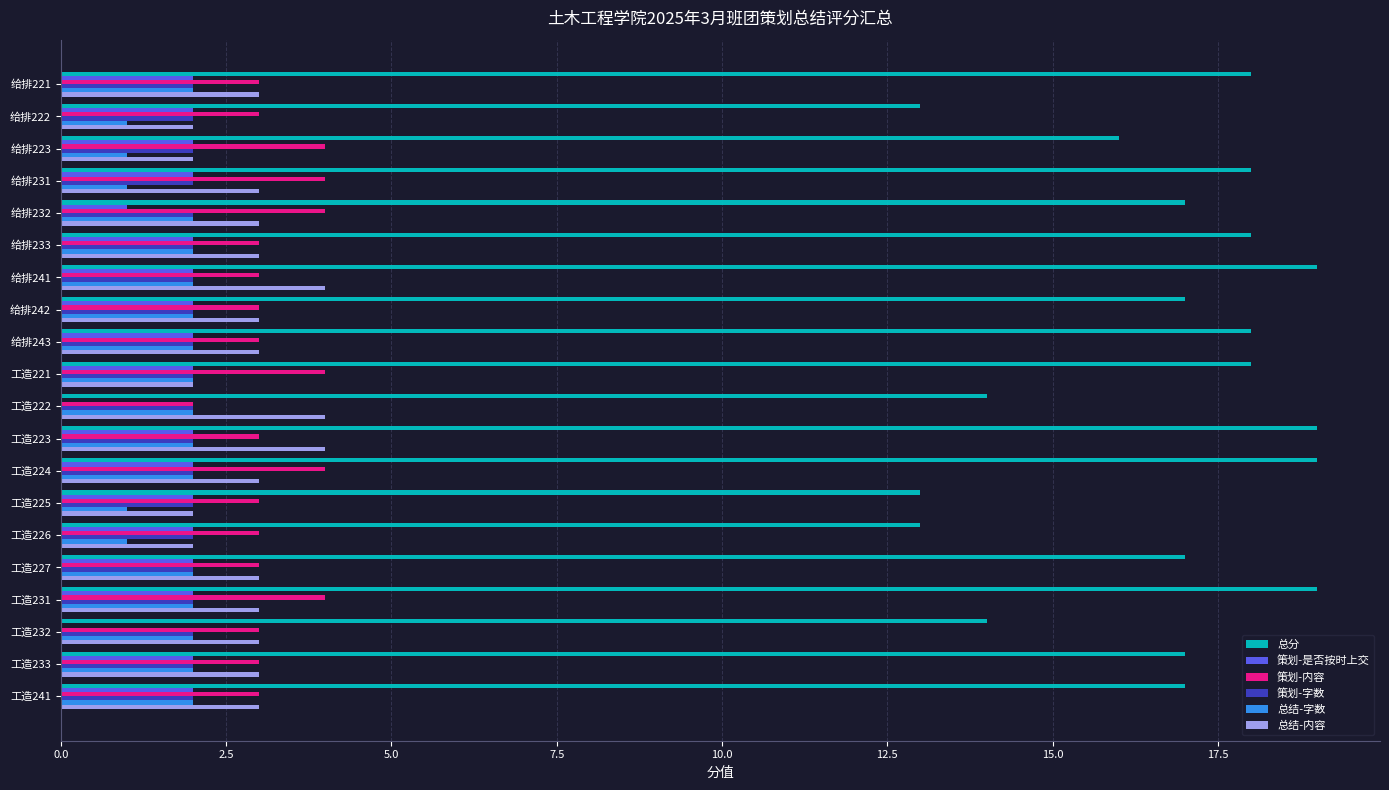

Which series has the widest spread of values?

总分